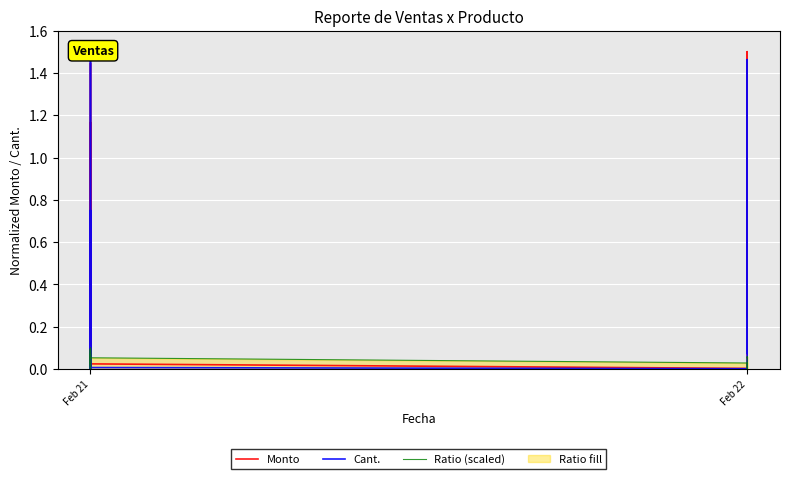

What is the sum of all Cant. values?

5.1